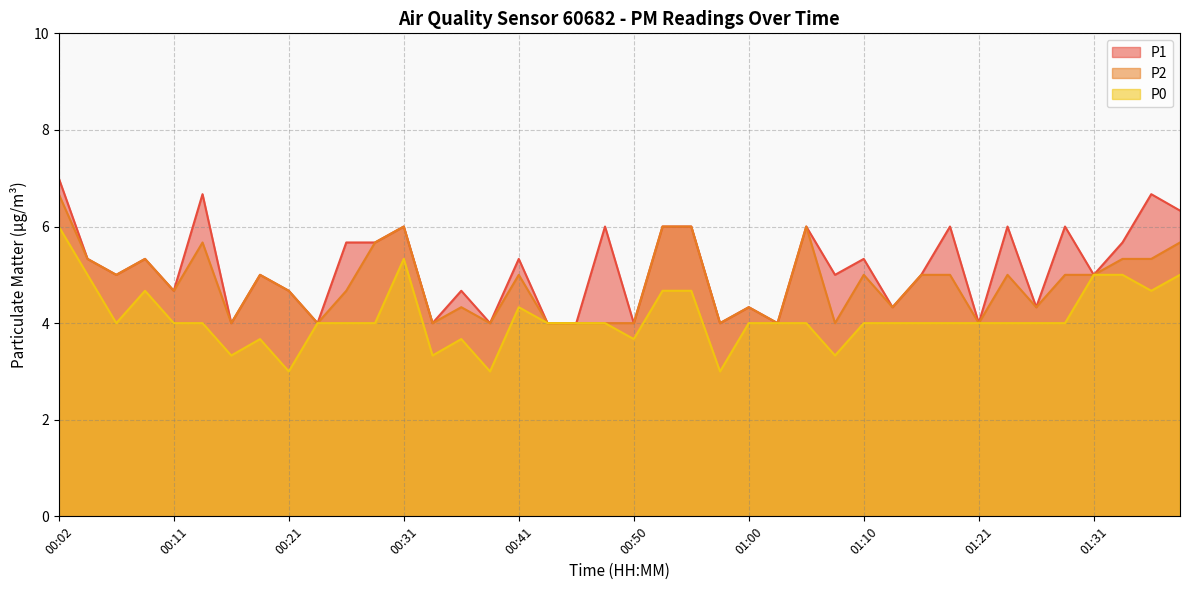

What is the value of the P2 point at the 32nd from the left?

5.0